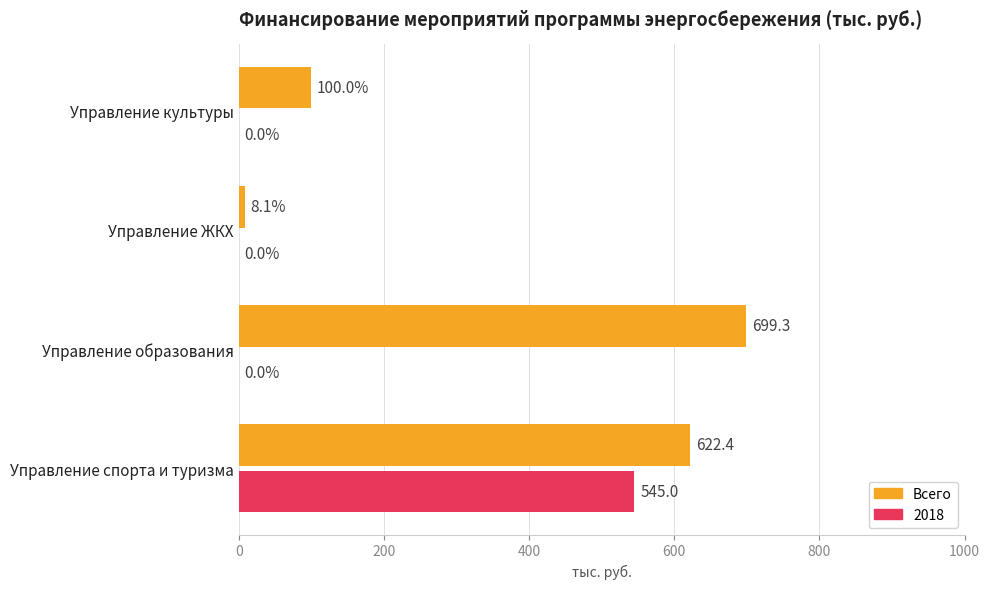

How many values in 2018 are above zero?

1